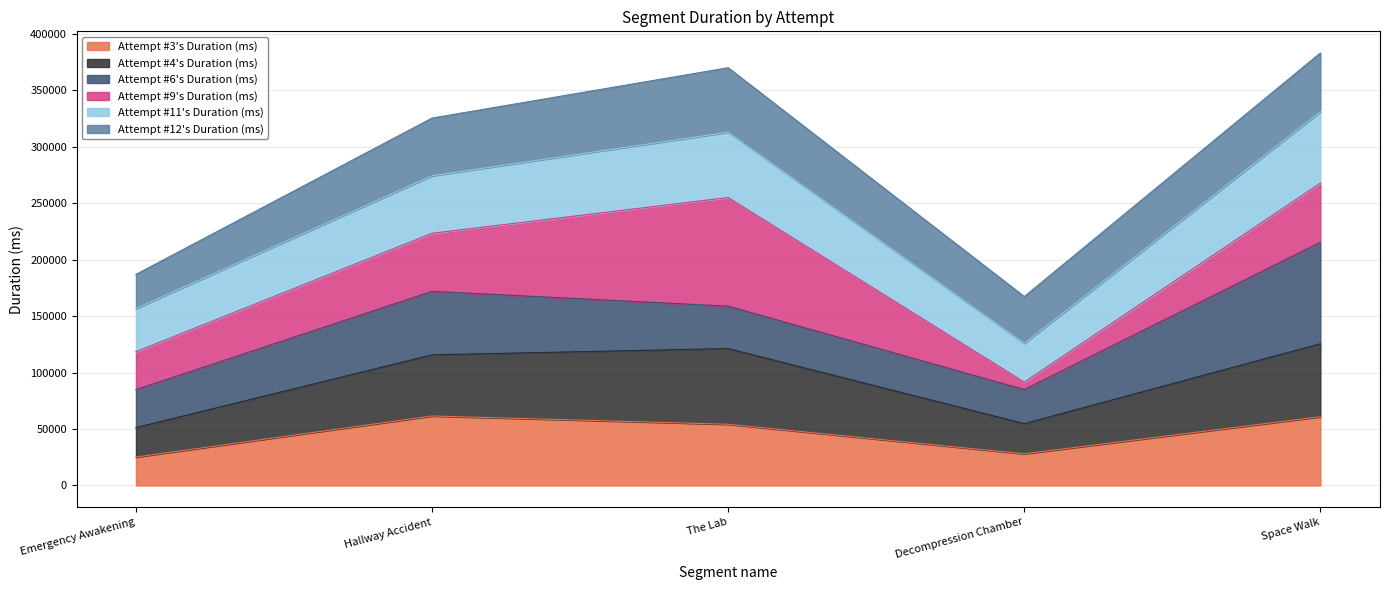

At which label is Attempt #3's Duration (ms) closest to 43346?

The Lab